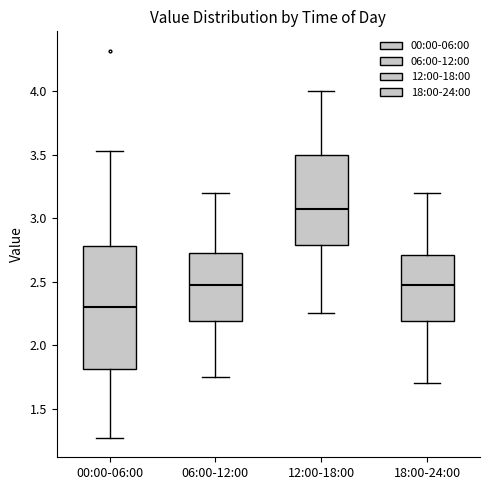

Comparing the boxes themselves (not the whiskers), which one is the tallest?

00:00-06:00